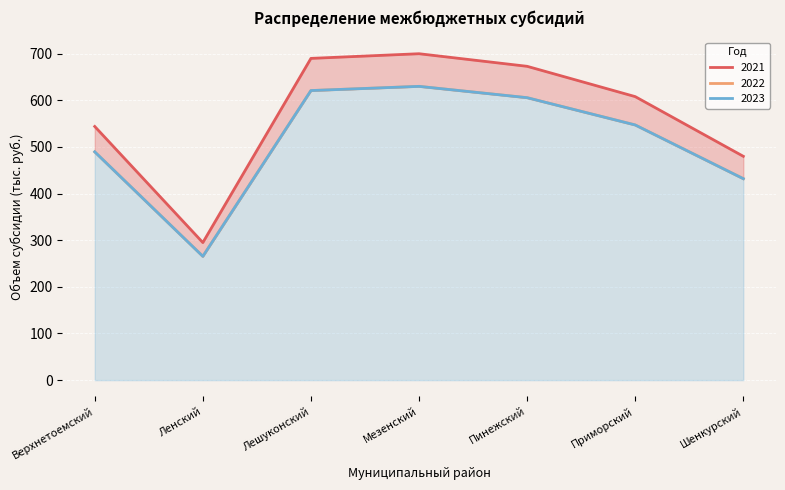

Which label corresponds to the smallest value in the chart?

Ленский